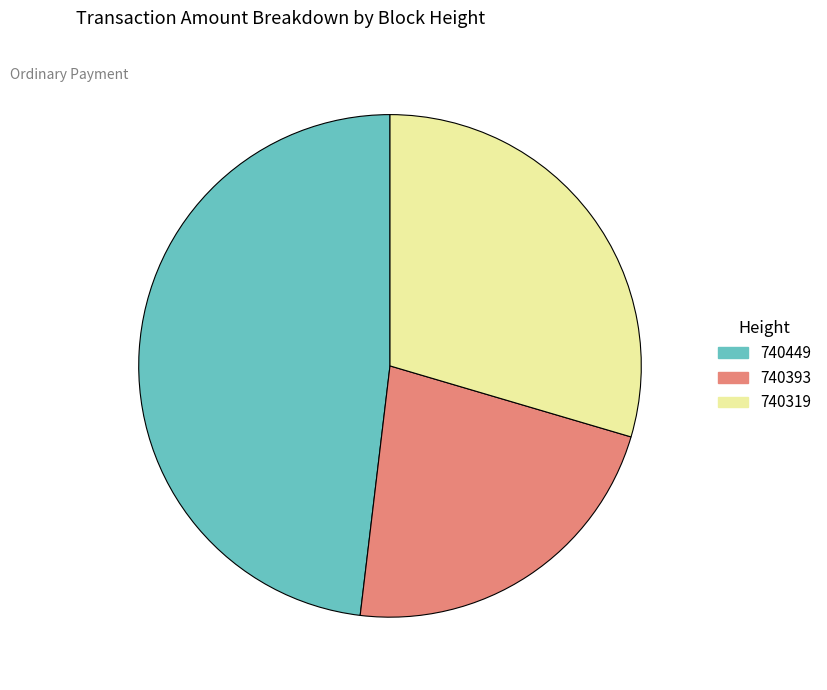

Is it true that 740319 is 19% of the pie?

False